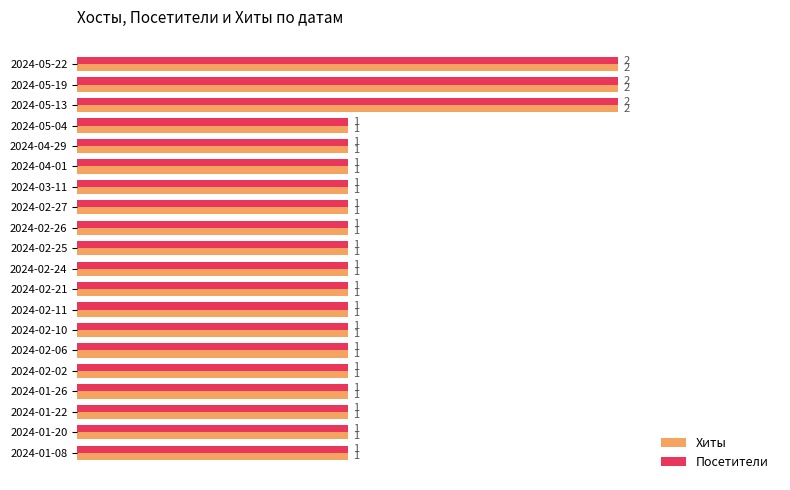

What is the difference between the maximum and minimum values in the Посетители series?

1